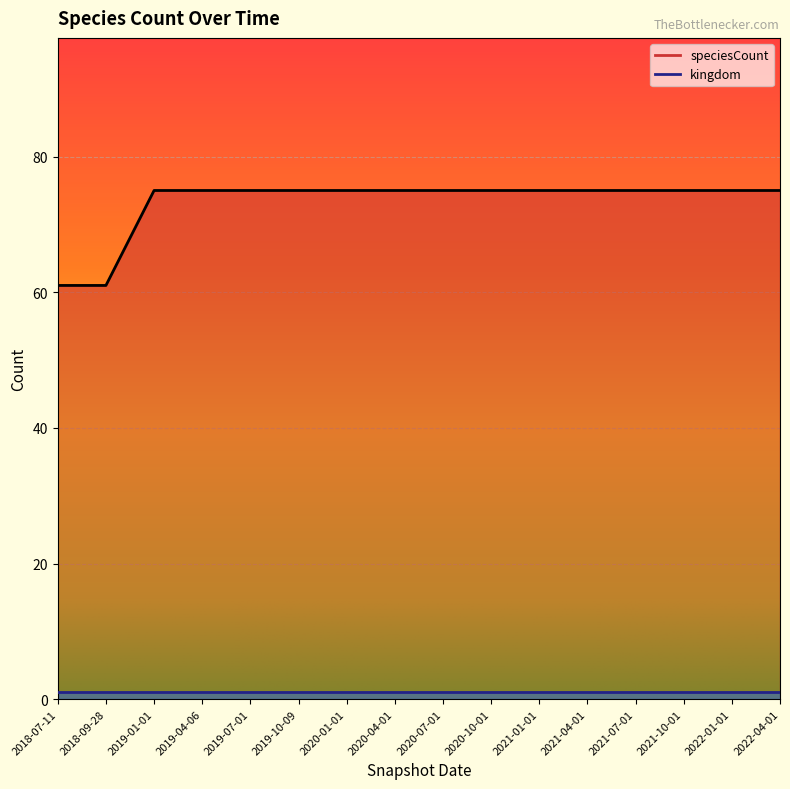

How many categories are shown in the chart?

16